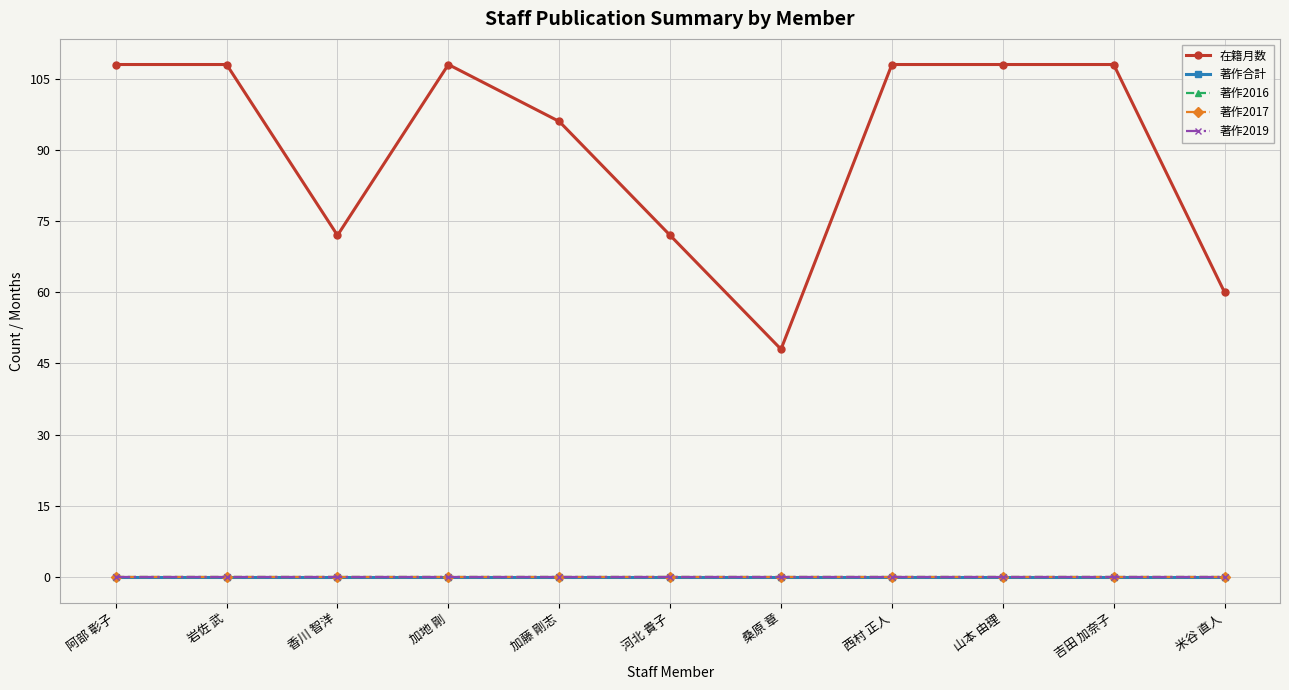

Between 香川 智洋 and 加藤 剛志, which series saw the biggest shift?

在籍月数